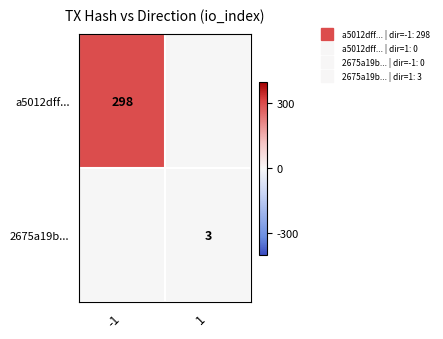

What is the spread (max minus min) of values at 1?

3